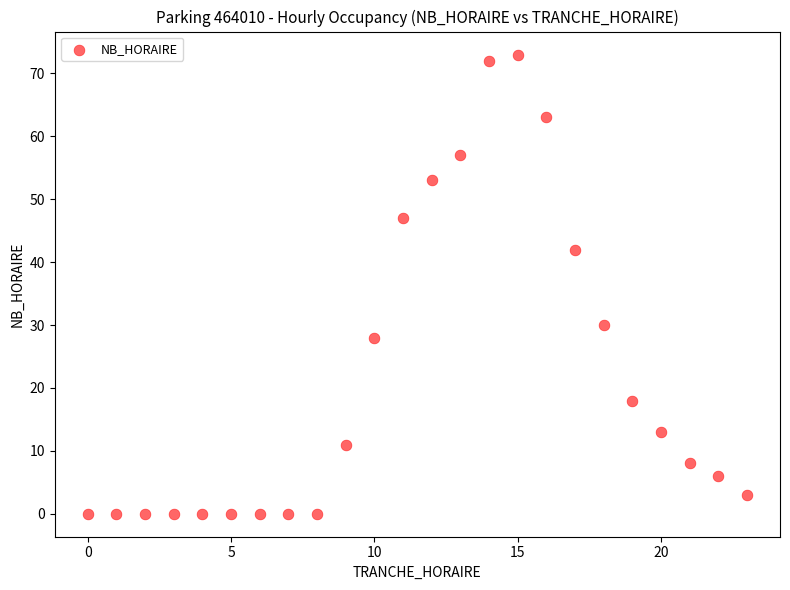

What is the range of X values (max minus min)?

23